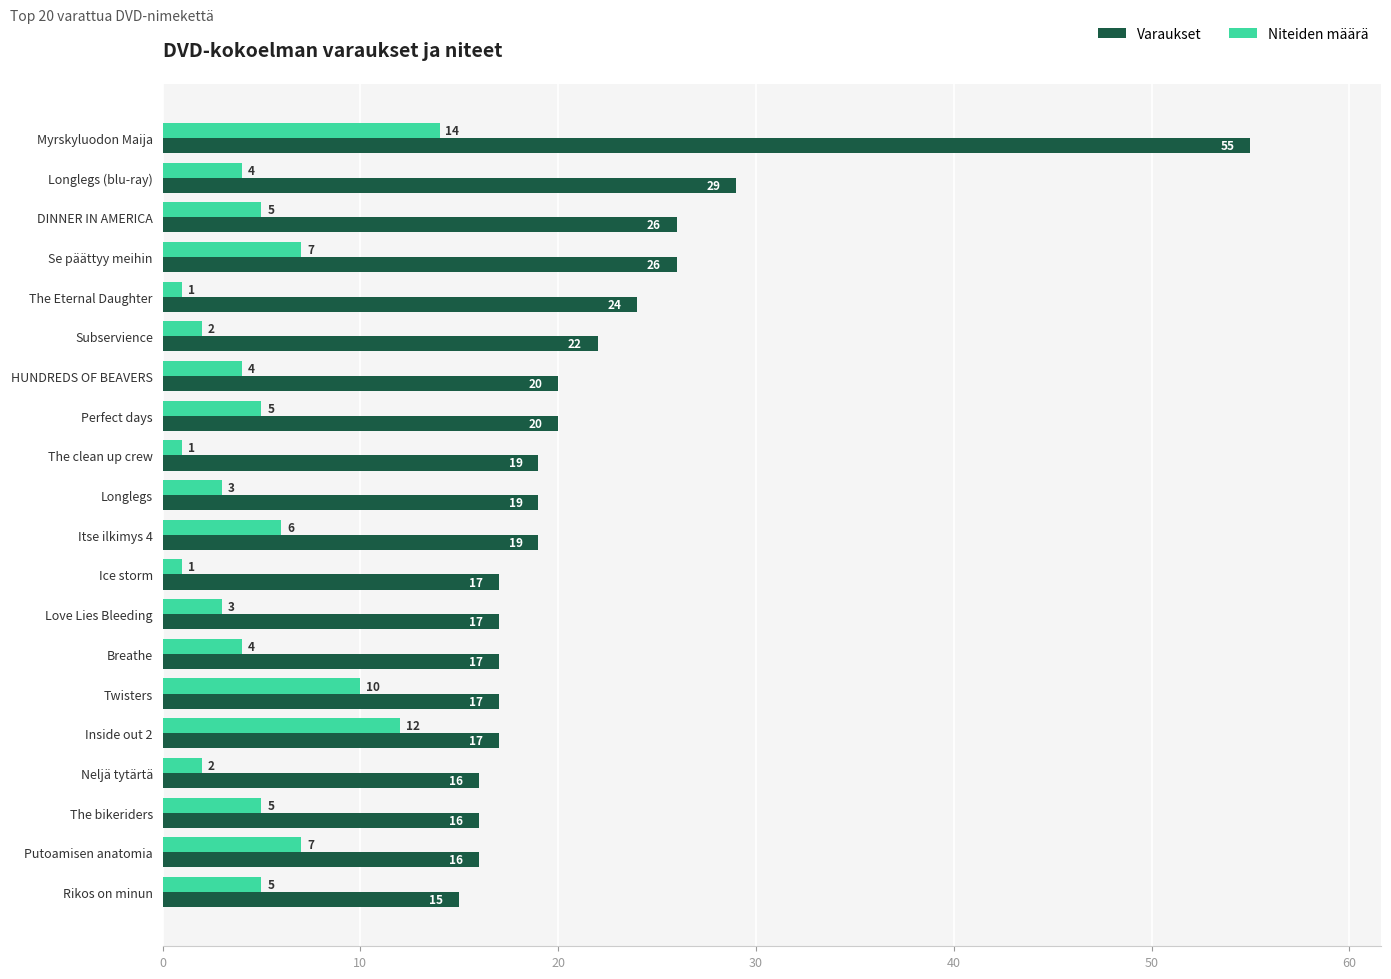

What is the lowest value of the Niteiden määrä series?

1